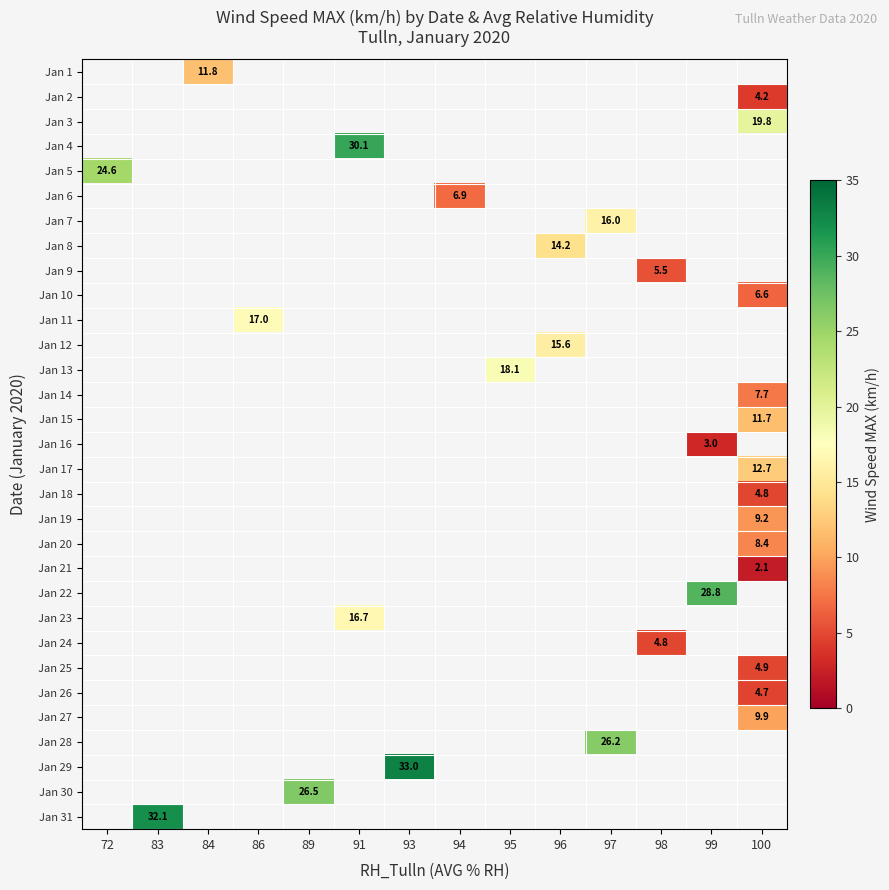

Is it true that Jan 12 equals 15.6 at 96?

True